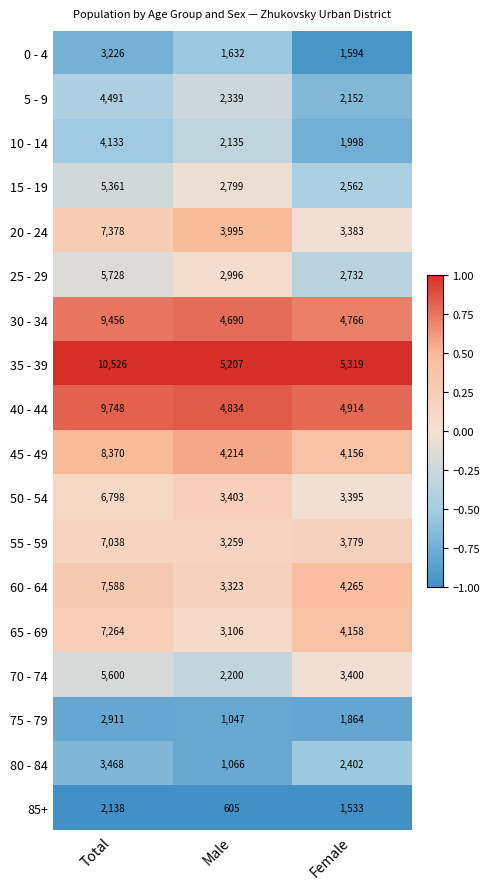

What is the total value across all series at Female?

58372